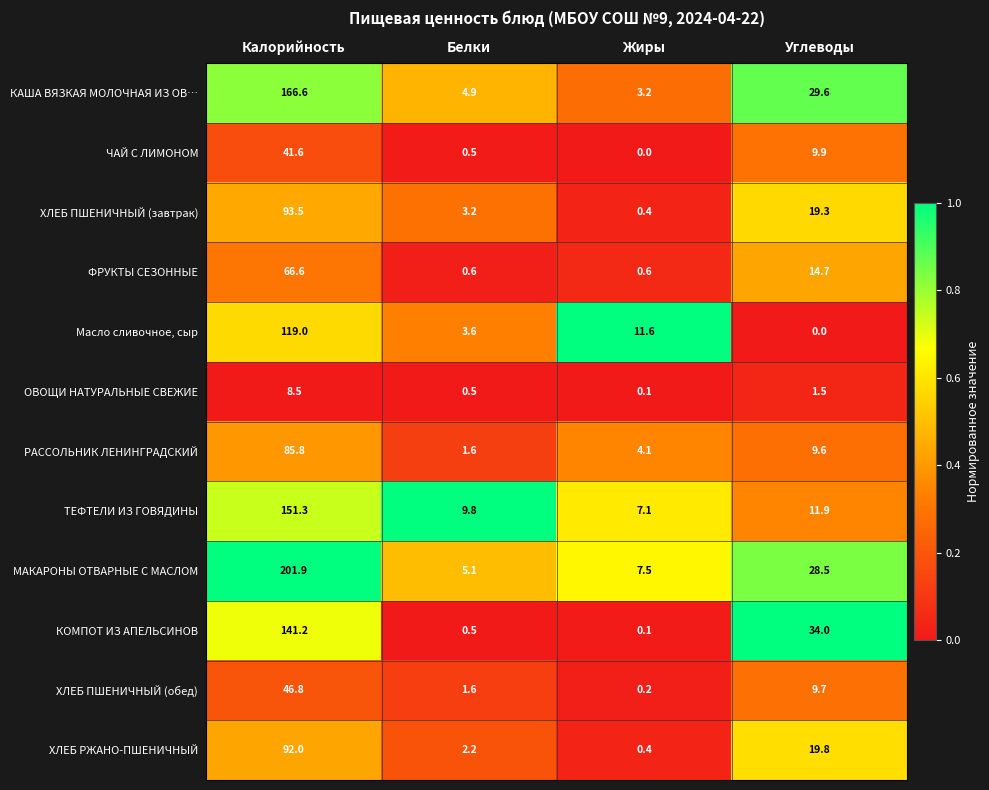

What is the difference between the highest and lowest values at Углеводы?

34.0